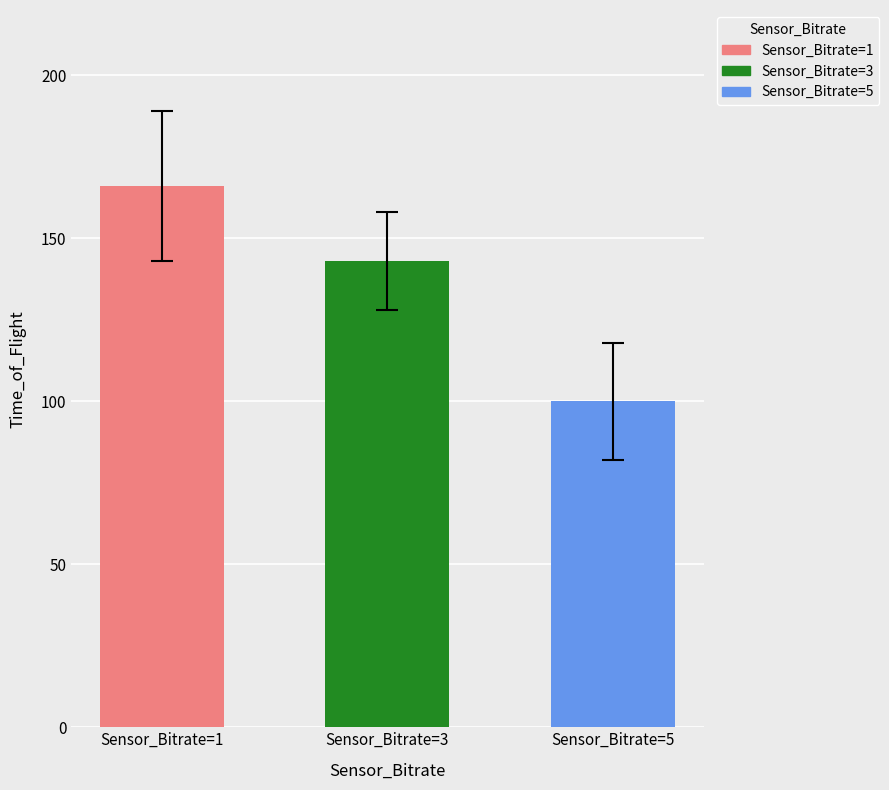

What is the difference between the second highest and minimum values in the Time_of_Flight series?

43